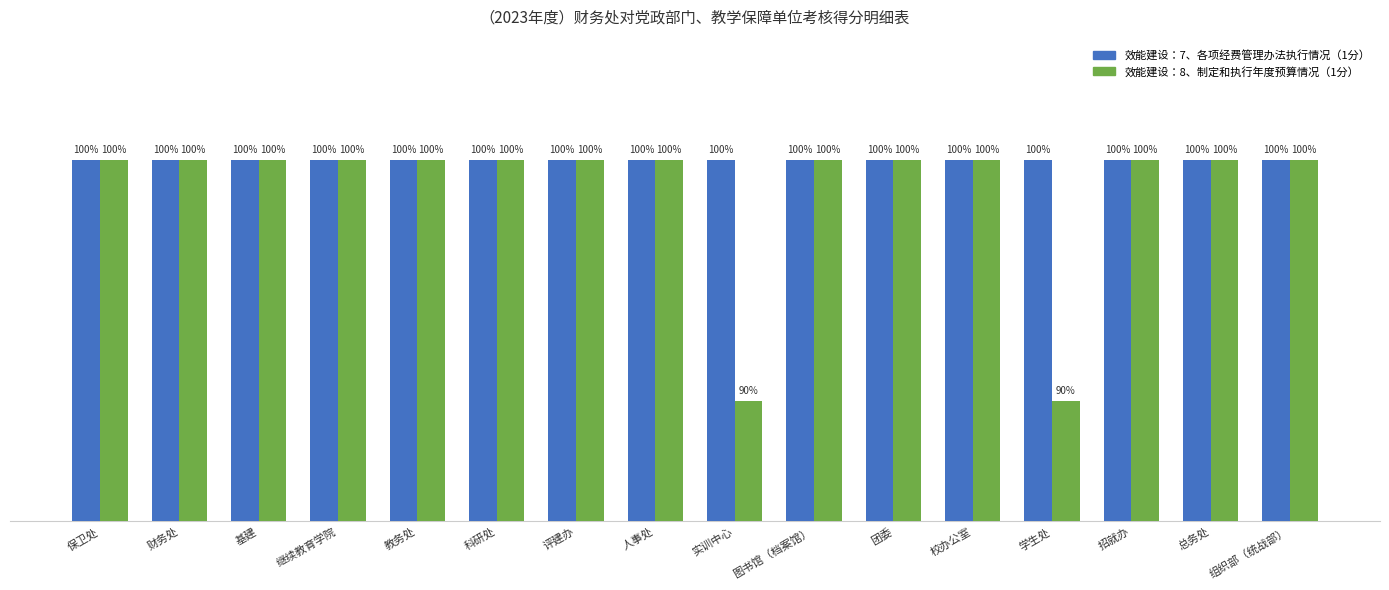

What are all the series names shown in the legend?

效能建设：7、各项经费管理办法执行情况（1分）, 效能建设：8、制定和执行年度预算情况（1分）